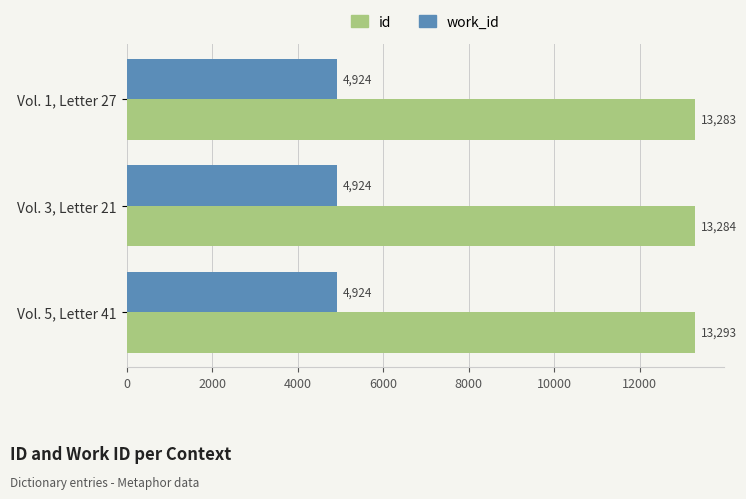

Is the value of work_id at Vol. 1, Letter 27 greater than the value of id at Vol. 5, Letter 41?

No